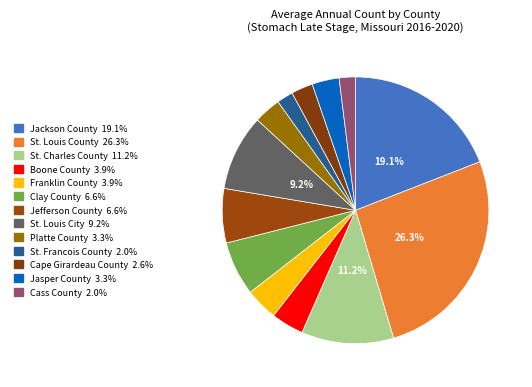

Does Franklin County account for over 50% of the chart?

No